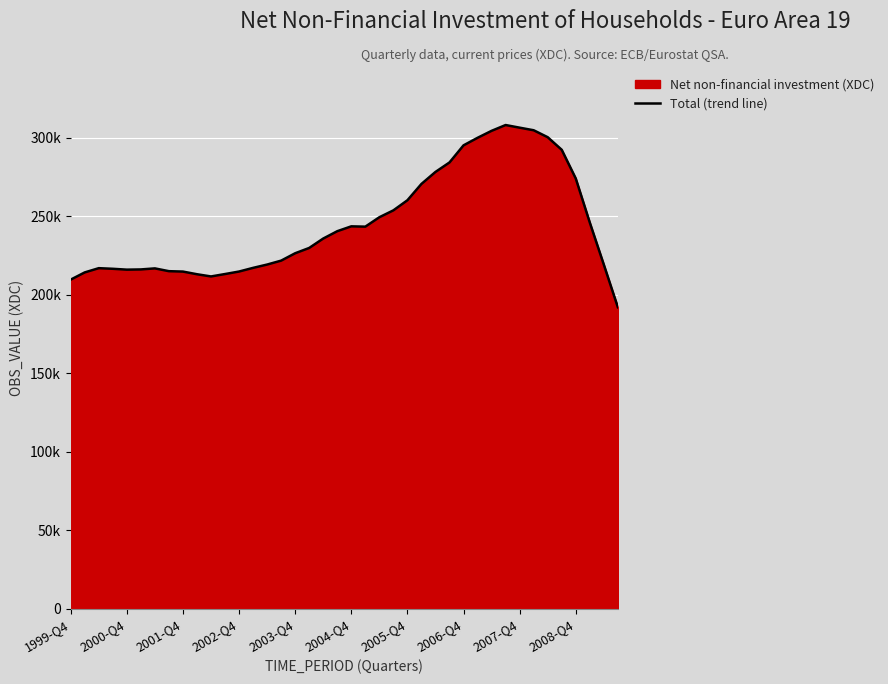

What is the minimum value shown in the chart?

191900.6